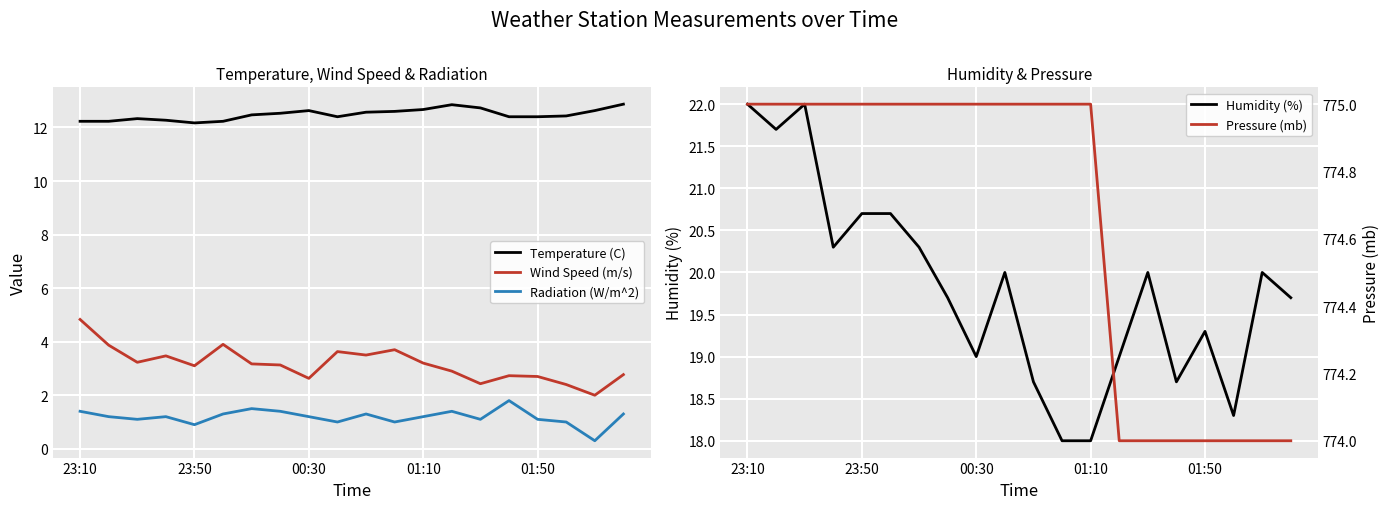

List the series in order of their peak value, highest first.

Pressure (mb), Humidity (%), Temperature (C), Wind Speed (m/s), Radiation (W/m^2)